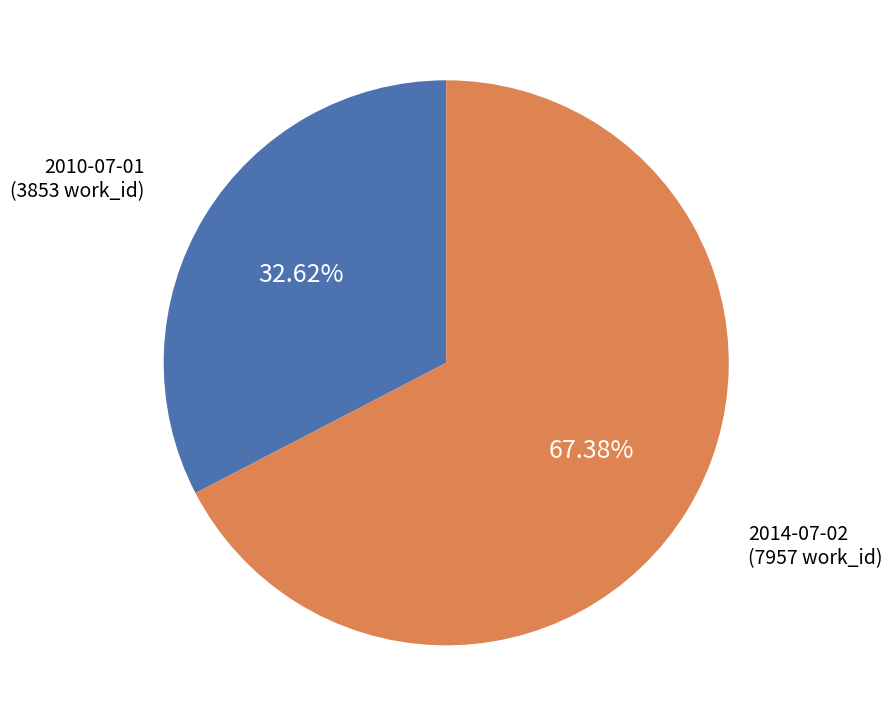

Is there any slice that represents more than half of the pie?

Yes